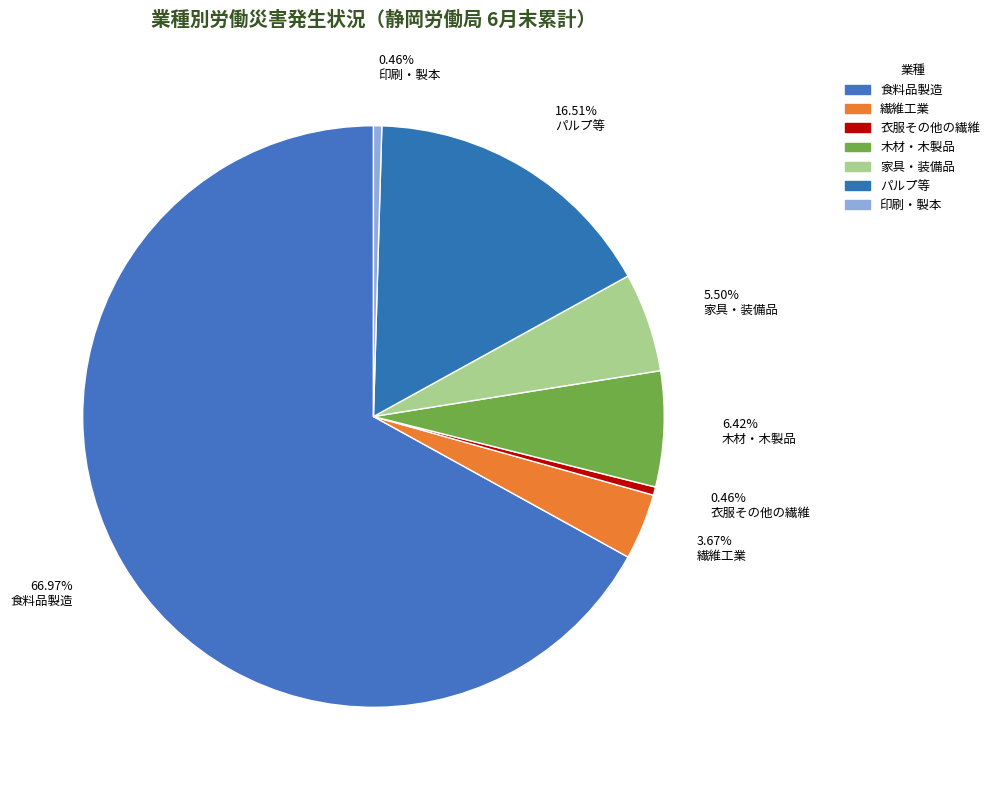

How much of the chart is everything except パルプ等?

83.5%